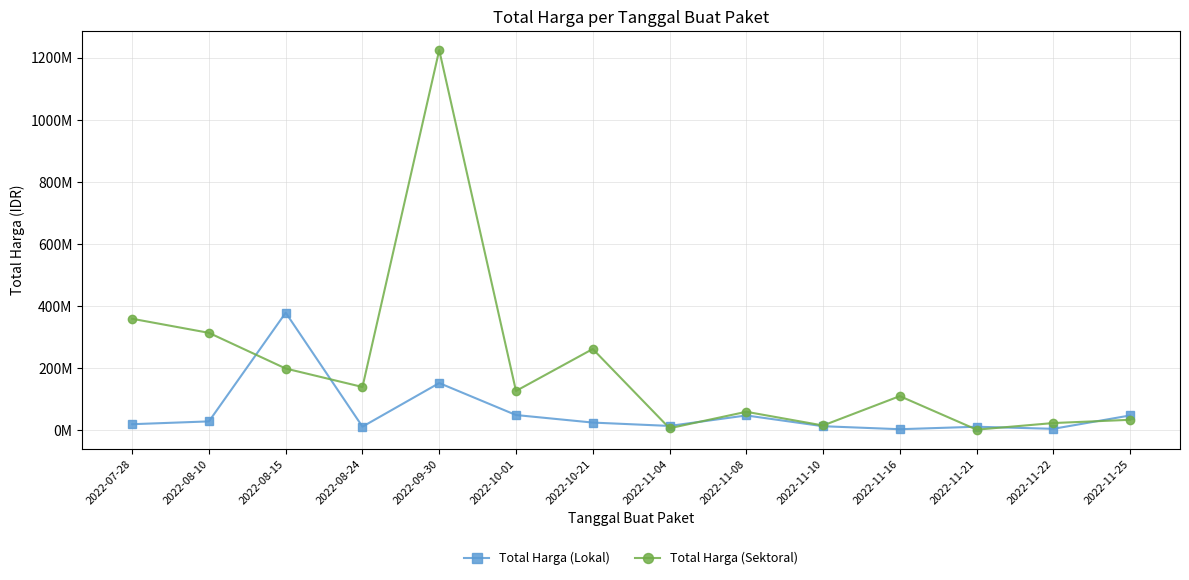

Rank the series at 2022-08-24 from lowest to highest value.

Total Harga (Lokal), Total Harga (Sektoral)